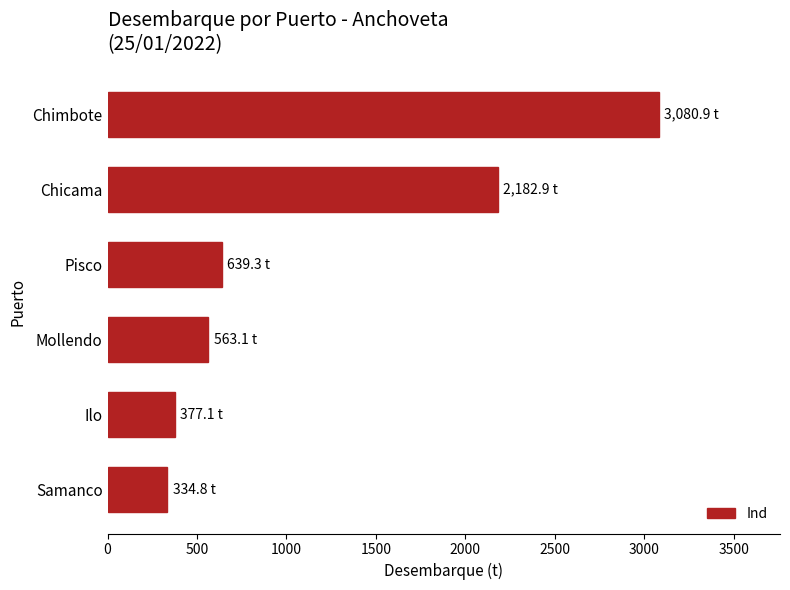

How many data points are above 639?

3